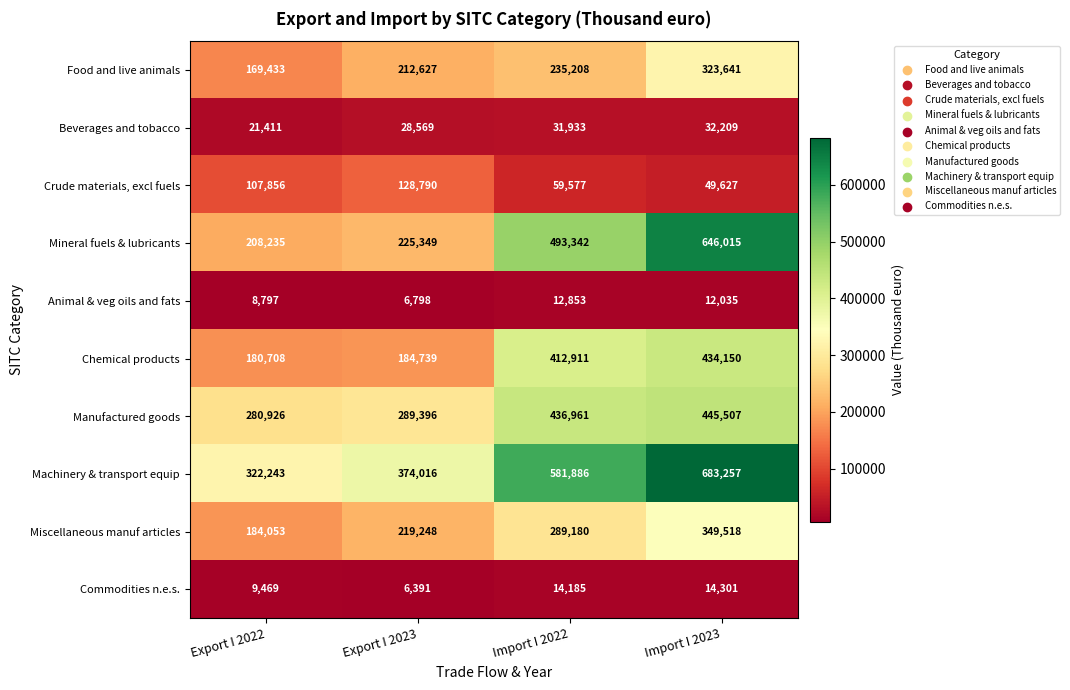

How many data points in Commodities n.e.s. are less than 14185?

2